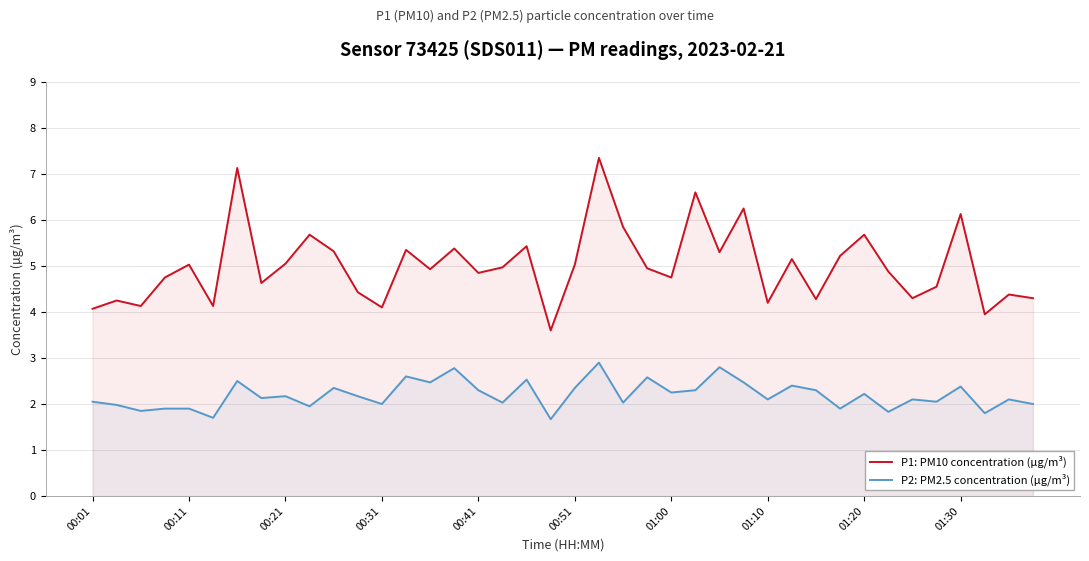

True or false: P2: PM2.5 concentration (µg/m³) and P1: PM10 concentration (µg/m³) cross at least once.

False